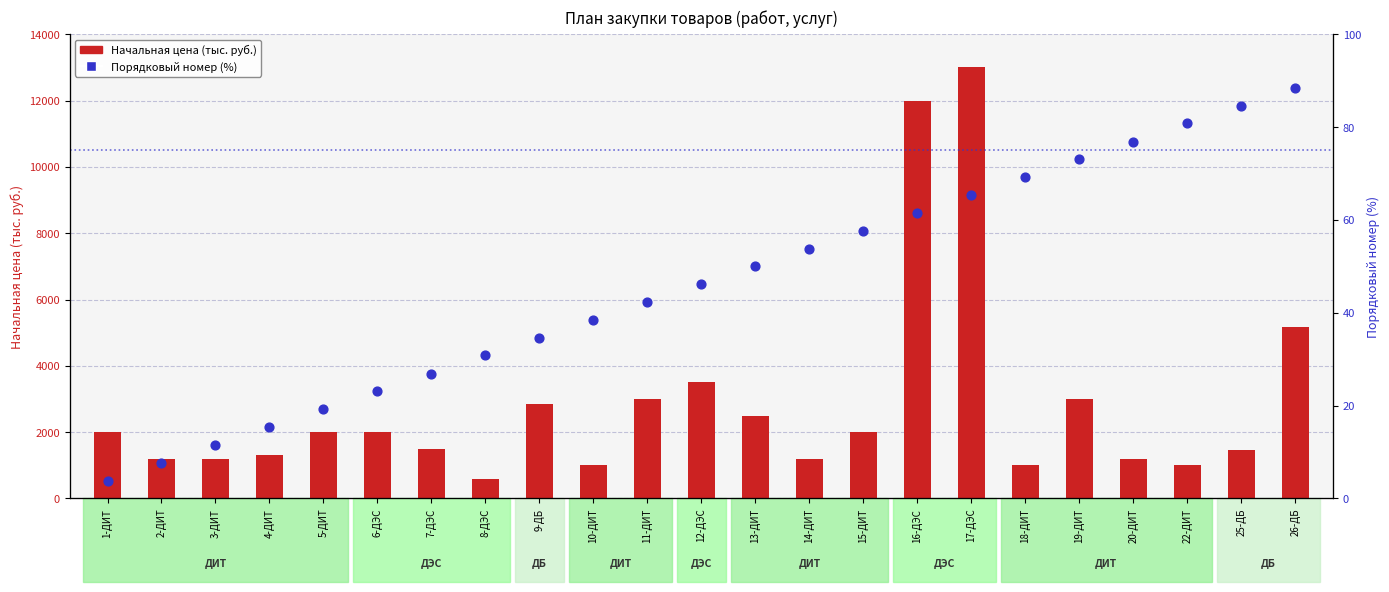

Which series has the largest Y range (max minus min)?

Начальная цена (тыс. руб.)